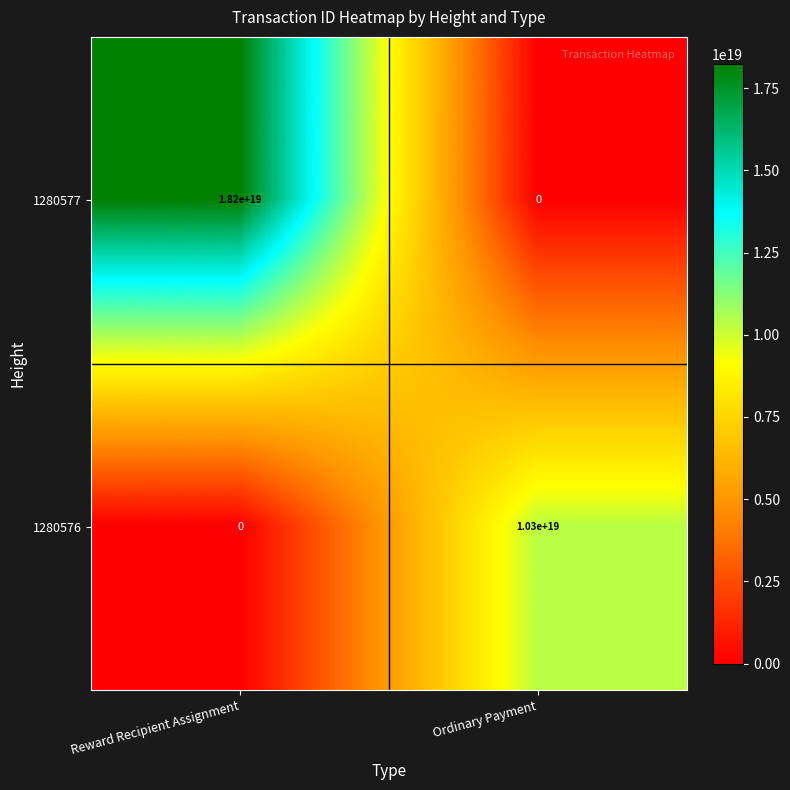

At how many categories does at least one series exceed 17736352530940936192?

1